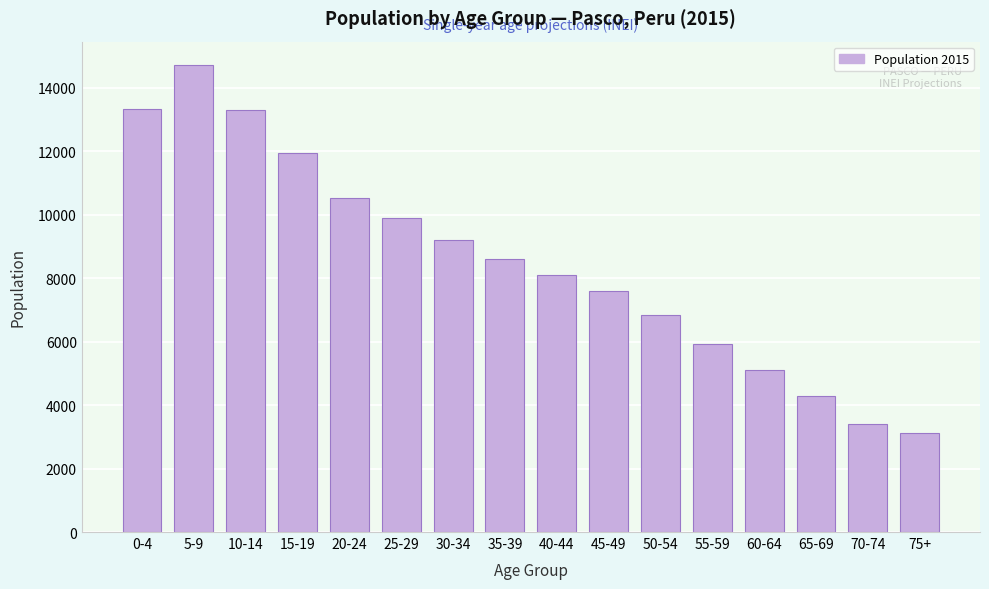

What is the greatest value displayed?

14713